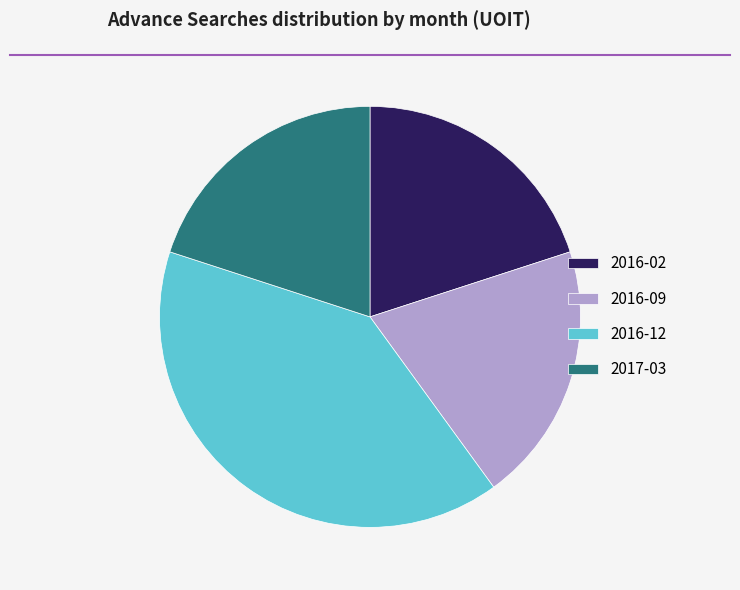

Combined, do 2016-12 and 2017-03 account for over 50%?

Yes